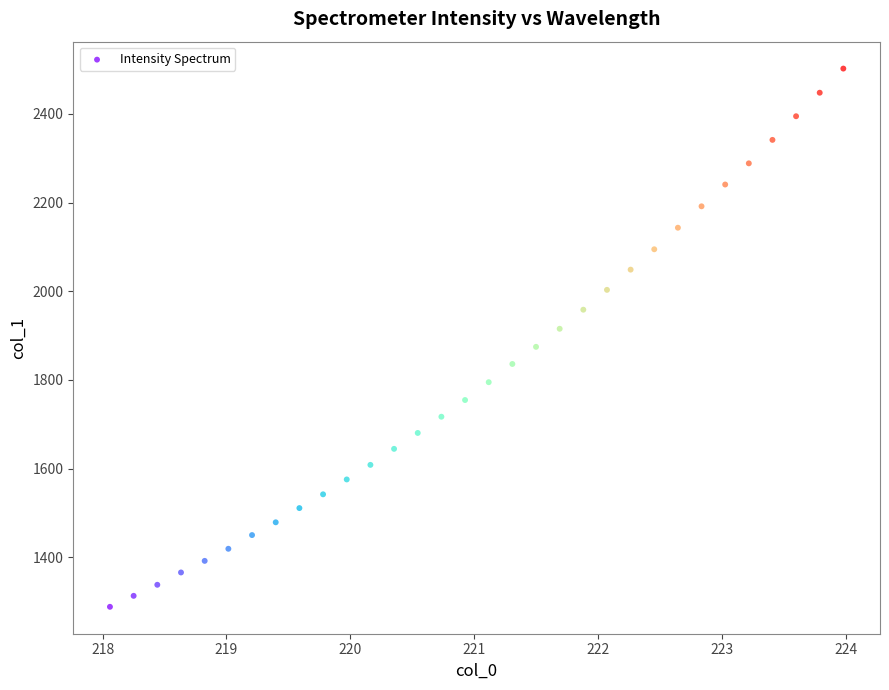

What is the range of X values (max minus min)?

5.9